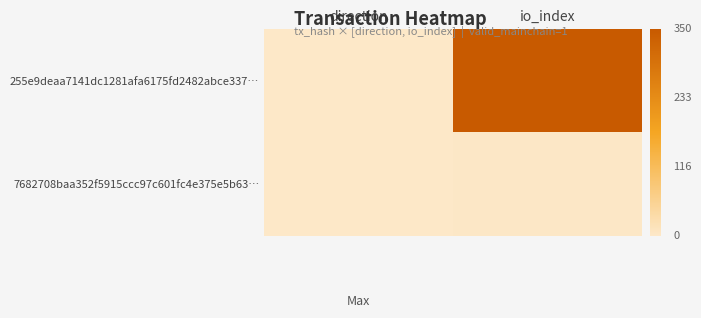

Reading left to right, extract all data points from this chart.

255e9deaa7141dc1281afa6175fd2482abce337…: direction=-1	io_index=350
7682708baa352f5915ccc97c601fc4e375e5b63…: direction=1	io_index=2